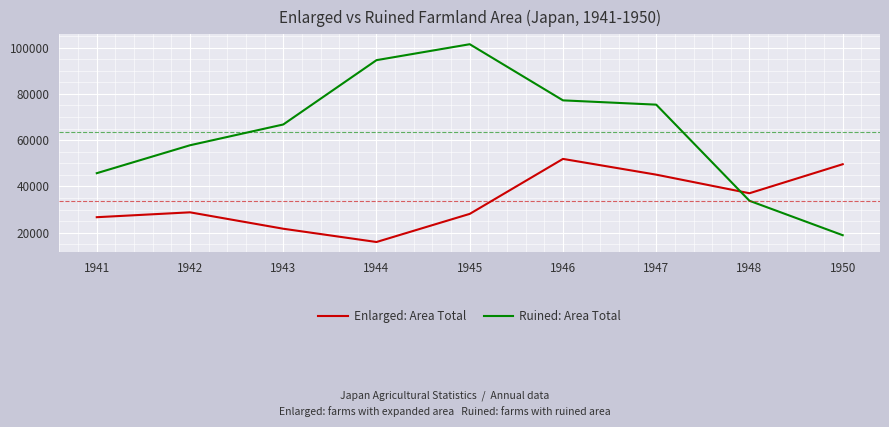

At which label is Ruined: Area Total closest to 60204?

1942